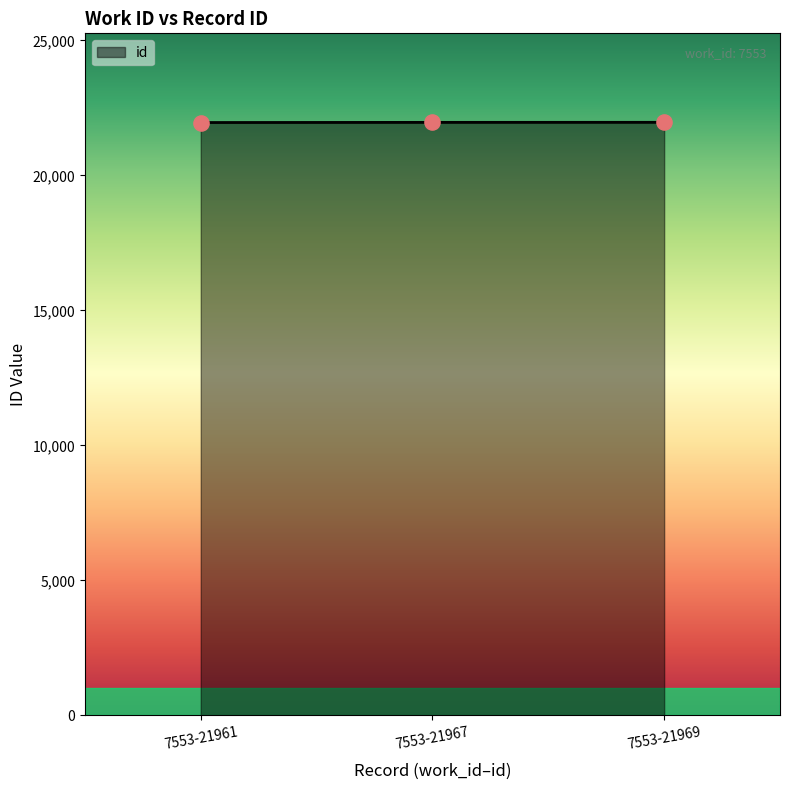

What is the change in value from 7553-21967 to 7553-21969?

+2